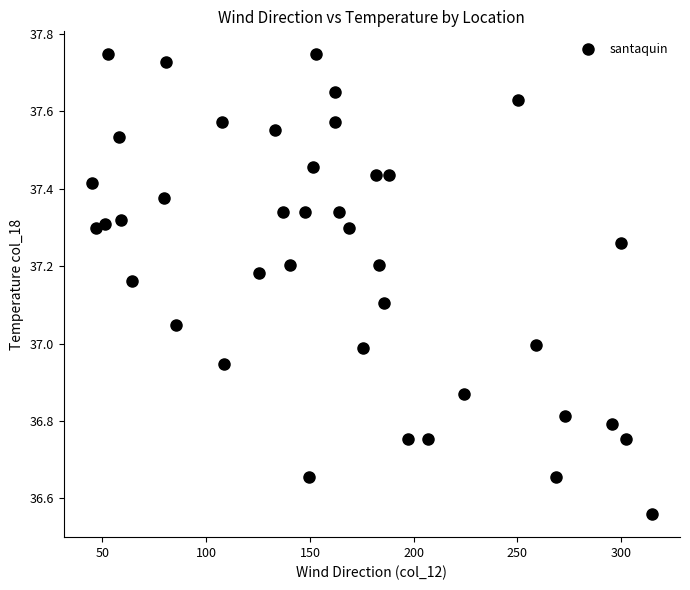

What is the range of Y values (max minus min)?

1.2